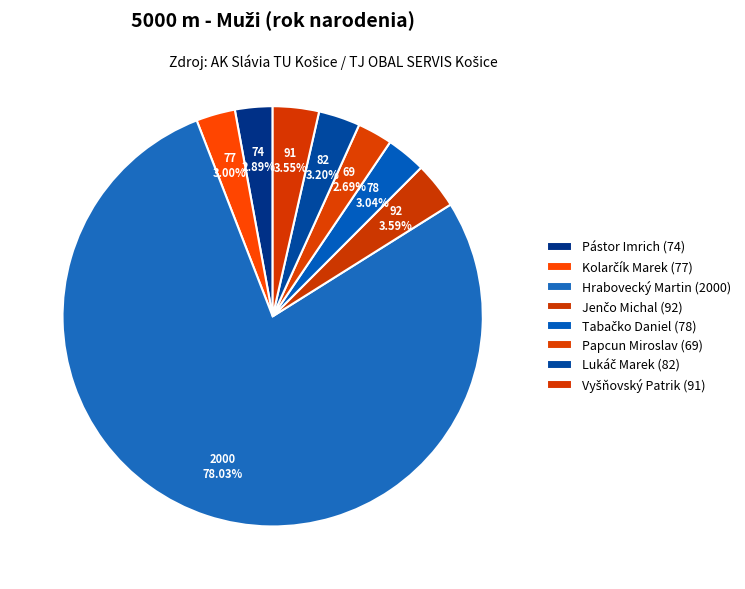

Between Pástor Imrich and Kolarčík Marek, which is larger?

Kolarčík Marek